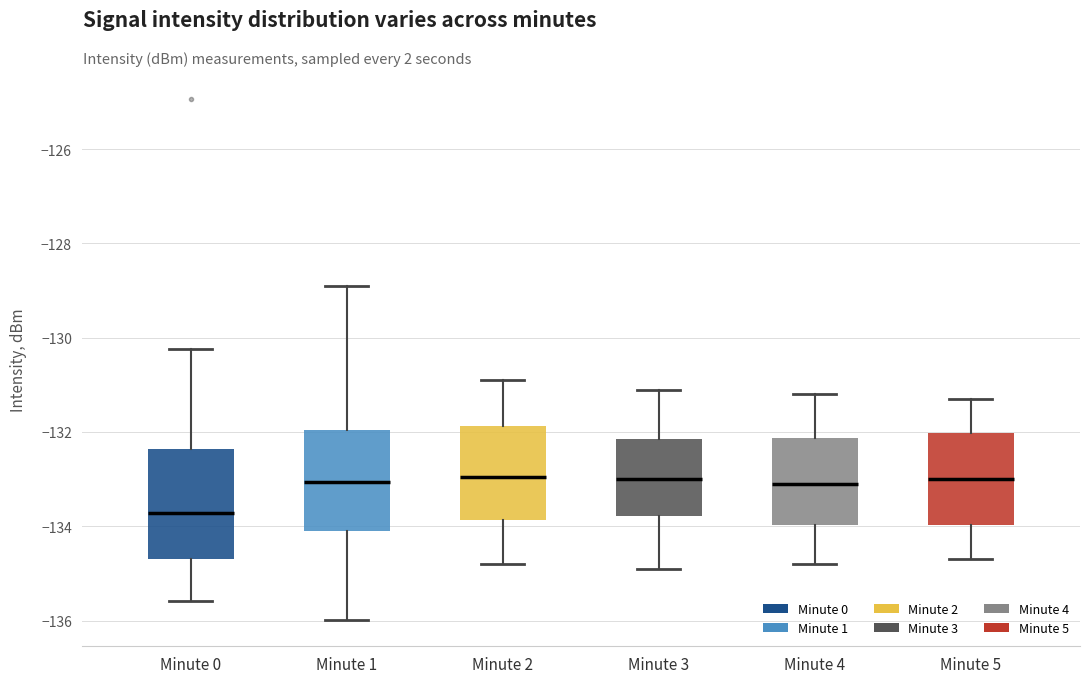

Where is the upper edge of the box for Minute 2 on the y-axis? The values are not printed on the chart, so give them approximately, as read against the axis.

-131.8